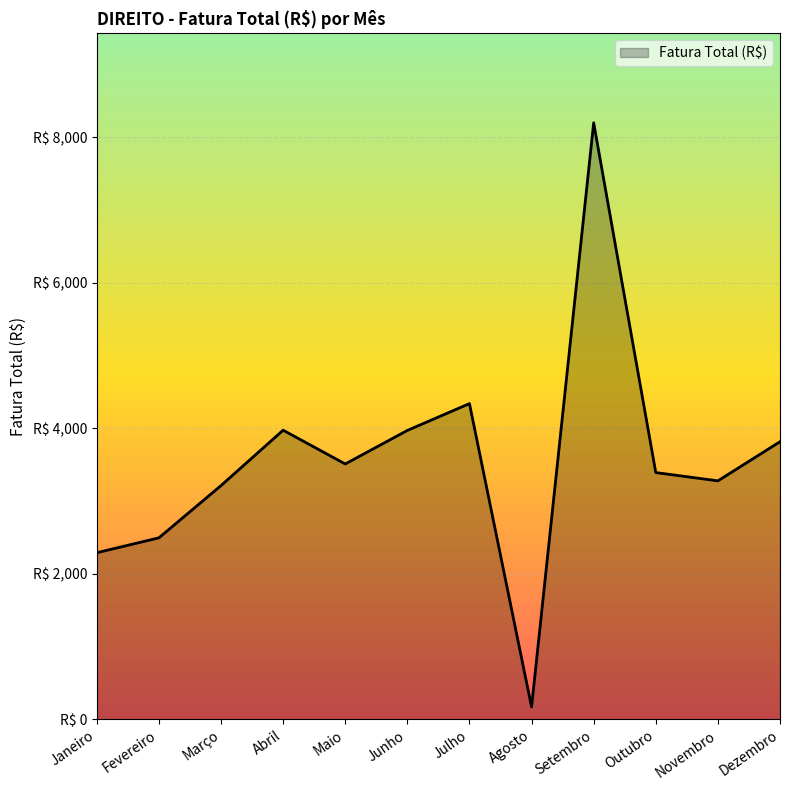

What is the change in value from Abril to Dezembro?

-158.4